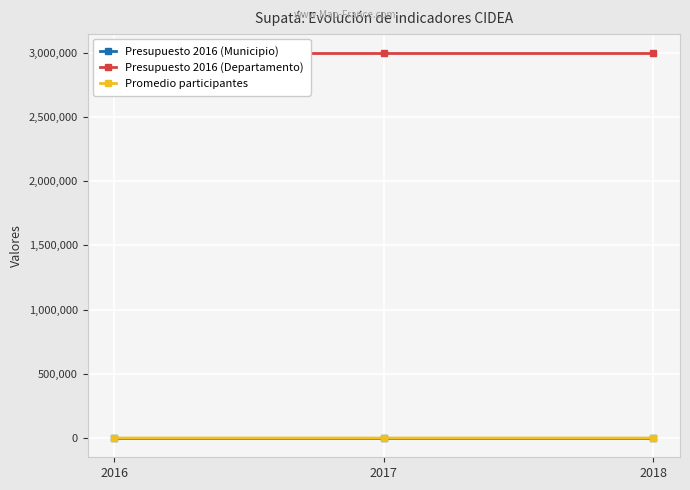

What is the spread (max minus min) of values at 2017?

3000000